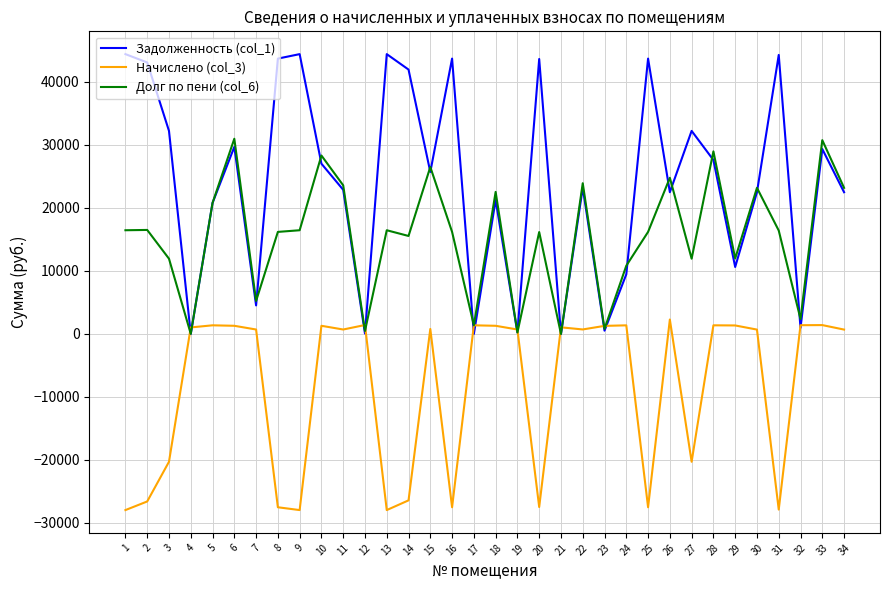

The value of Долг по пени (col_6) at 29 is 11981.6. True or false?

True